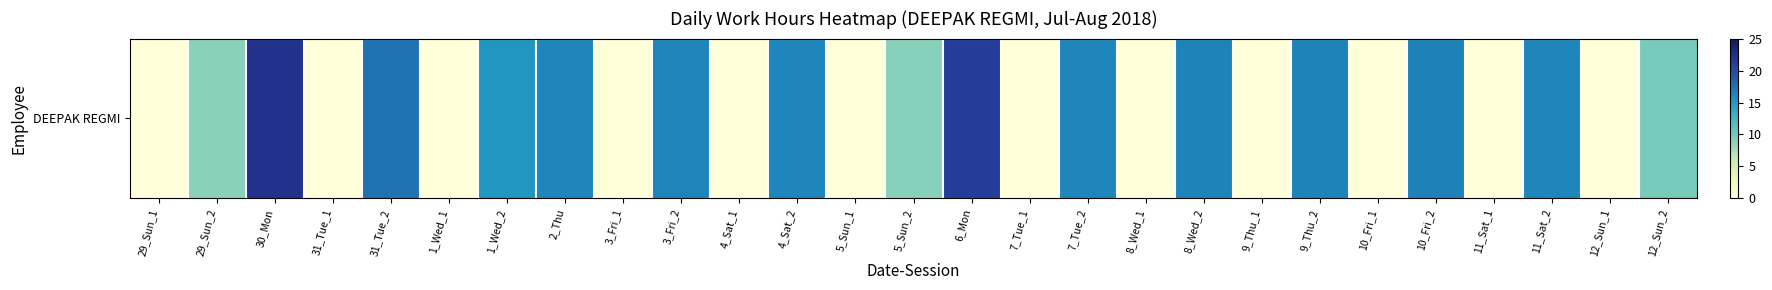

What is the difference between the second highest and minimum values?

21.2